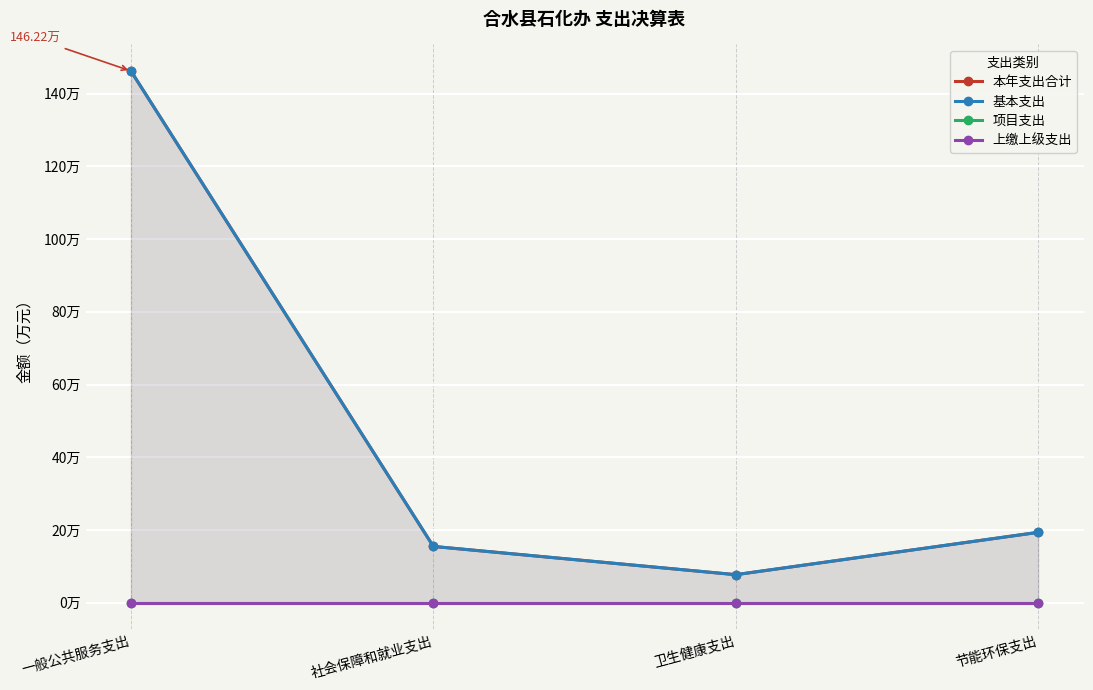

What is the difference between the 本年支出合计 values at 卫生健康支出 and 一般公共服务支出?

138.5